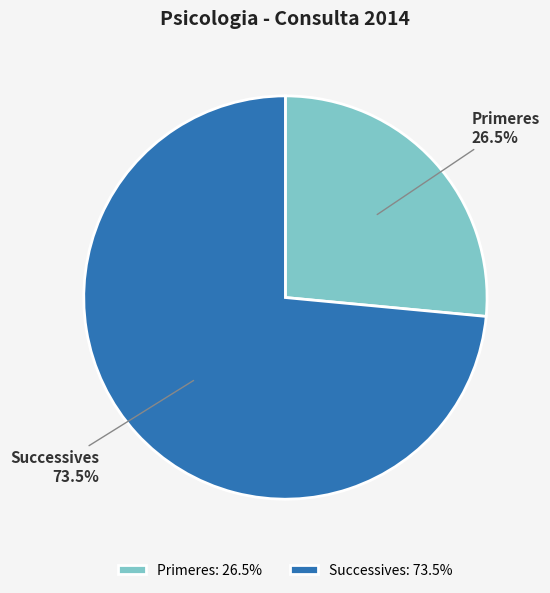

Between Successives: 73.5% and Primeres: 26.5%, which is larger?

Successives: 73.5%